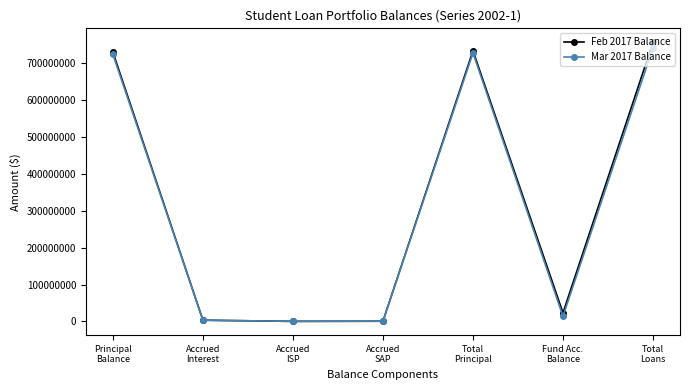

At how many categories does at least one series exceed 77034095?

3